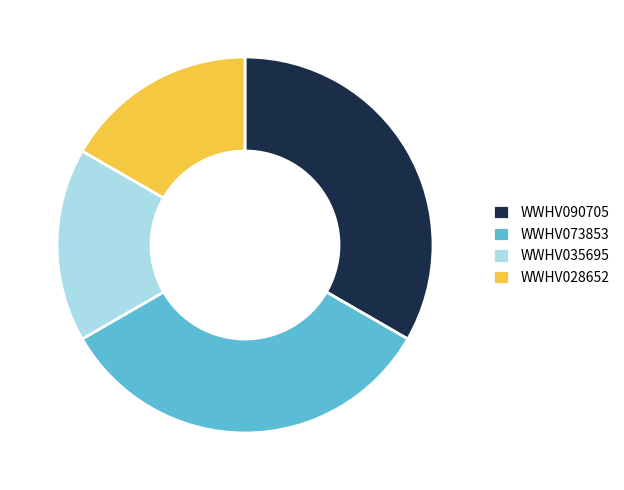

Is it true that WWHV028652 is 11% of the pie?

False